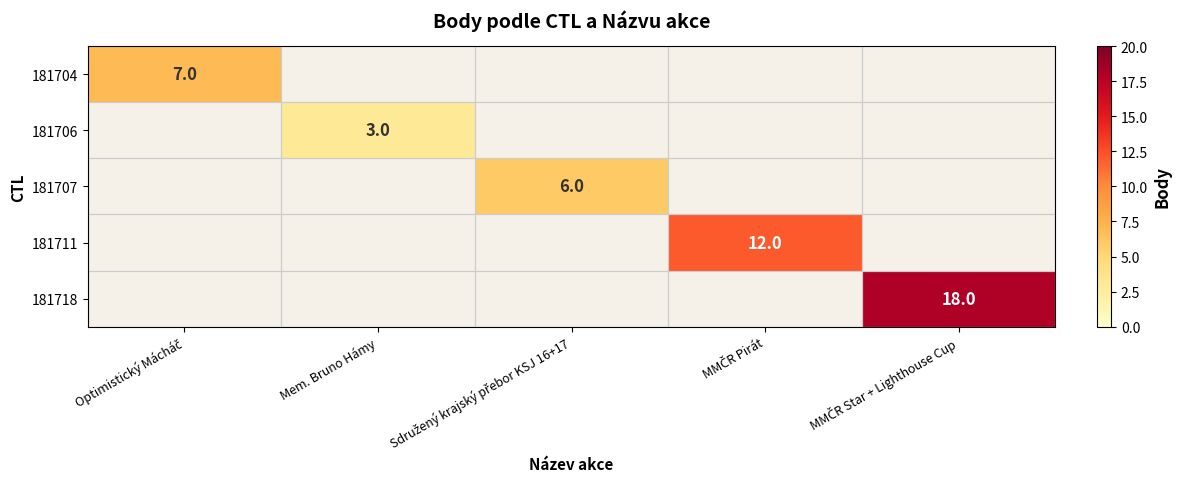

Is it true that 181704 equals 7.0 at Optimistický Mácháč?

True